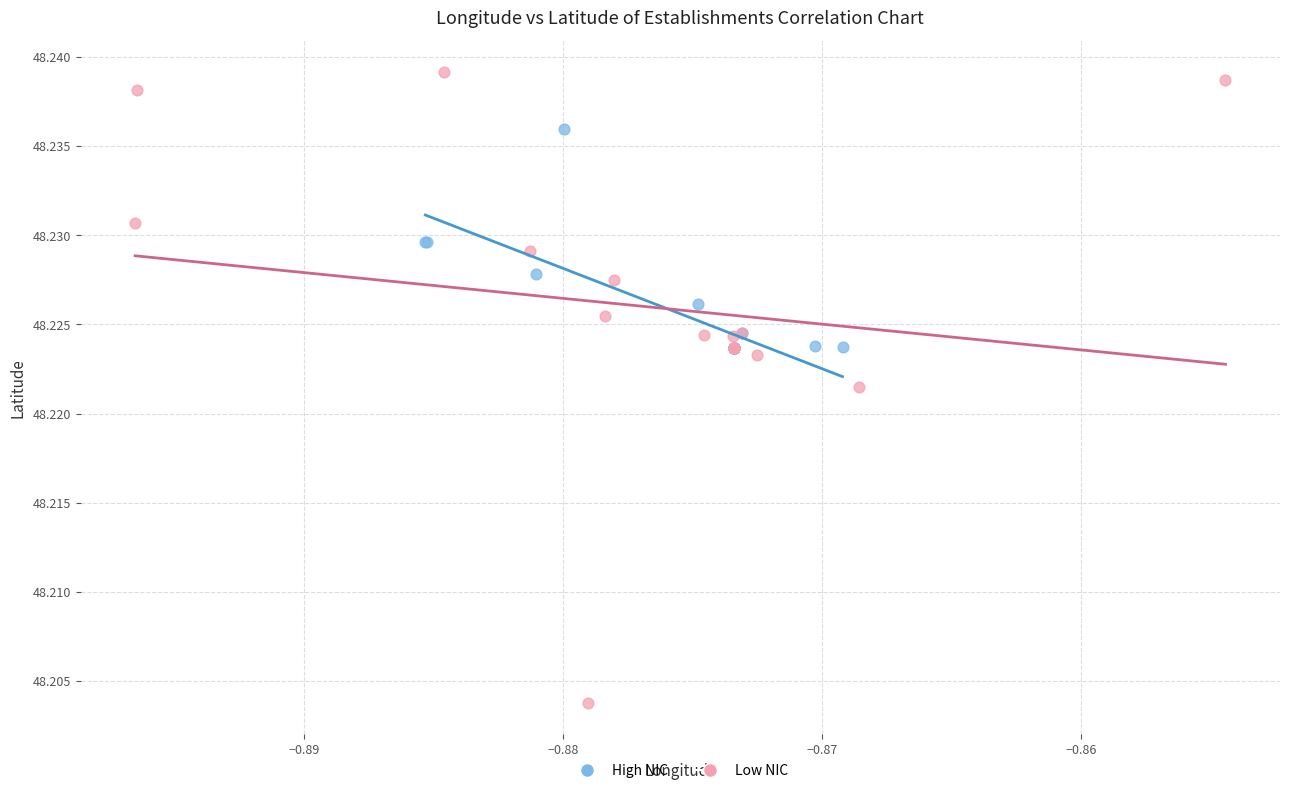

What are all the series names shown in the legend?

High NIC, Low NIC